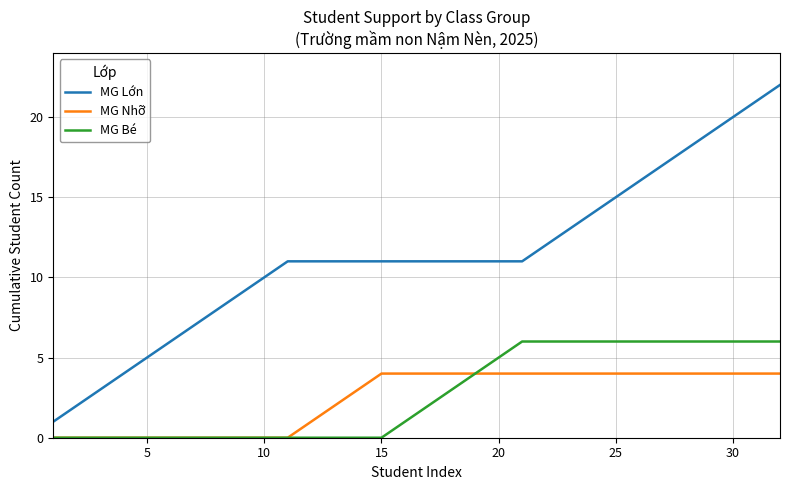

List the series in order of their peak value, highest first.

MG Lớn, MG Bé, MG Nhỡ